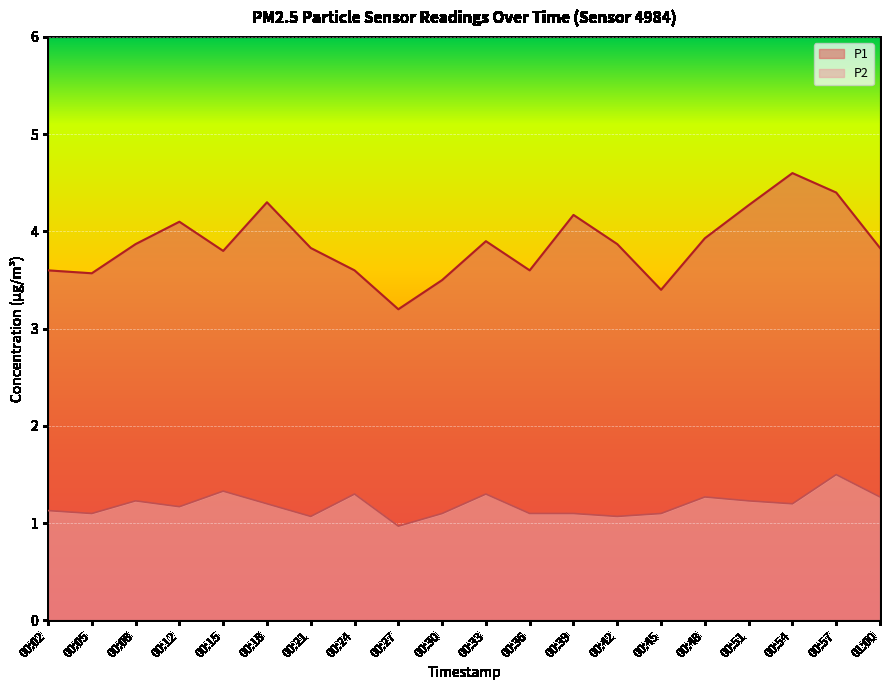

The P2 series shows 1.0 at 00:27. True or false?

True